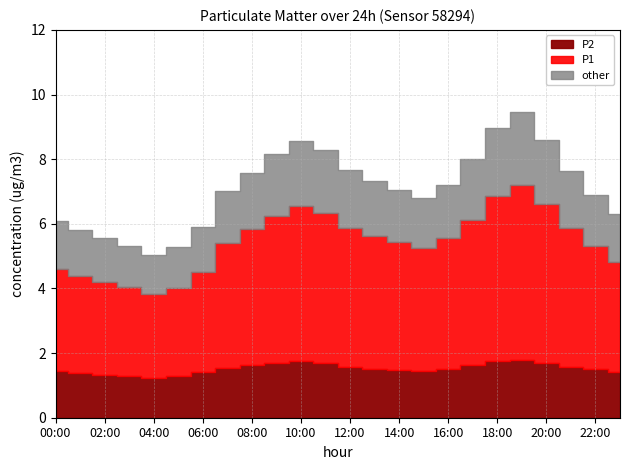

How many interior local peaks does the other series have?

2